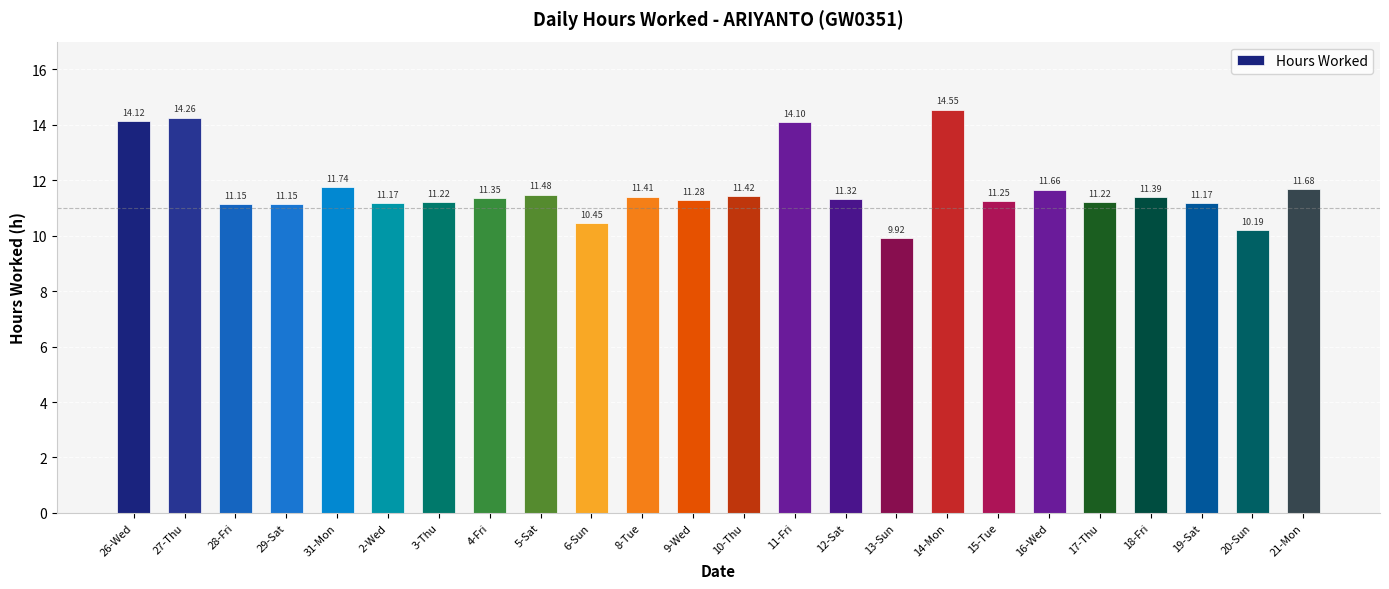

What is the difference between the values at 29-Sat and 14-Mon?

3.4